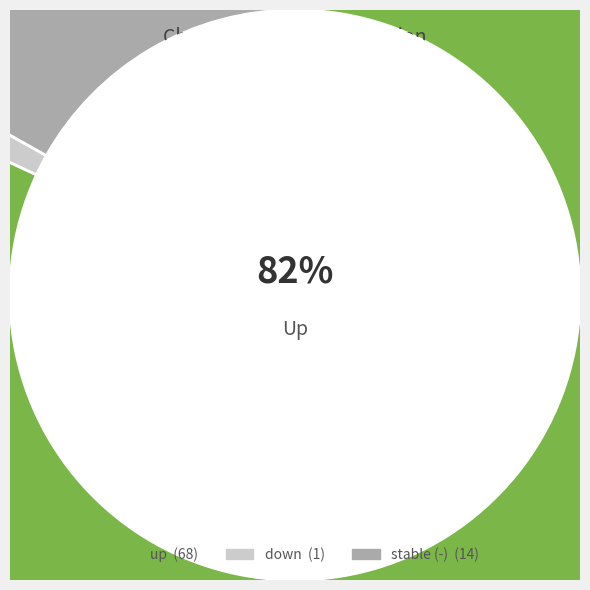

To the nearest percent, what is the difference between the largest and smallest slice percentages?

81%